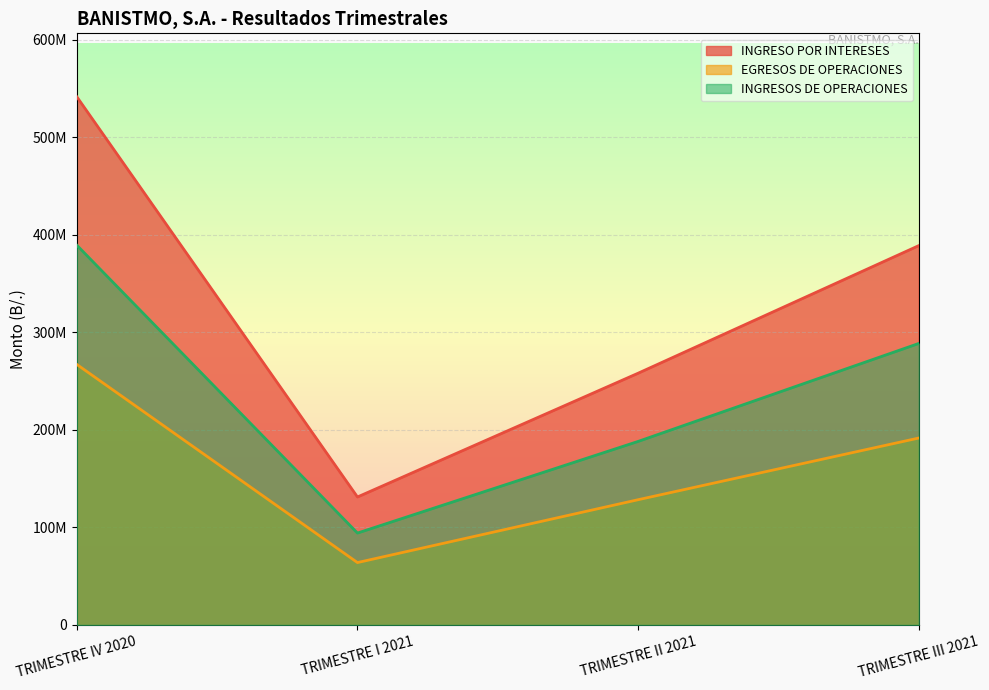

True or false: EGRESOS DE OPERACIONES and INGRESOS DE OPERACIONES cross at least once.

False